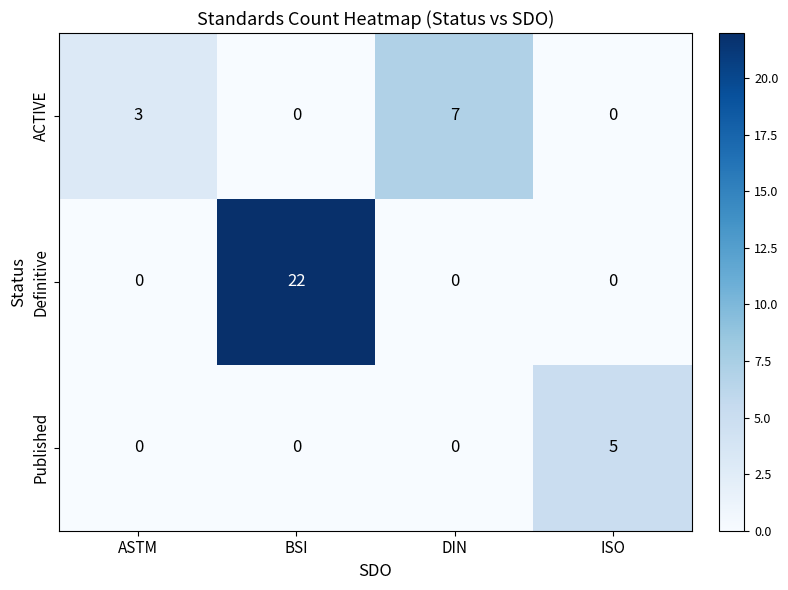

At which category is the sum across all series the highest?

BSI